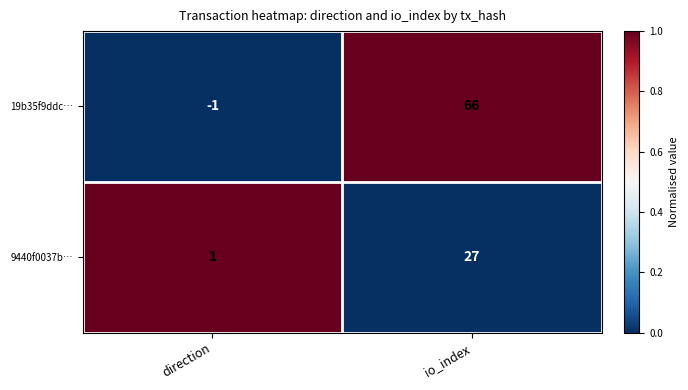

How many series are shown in this chart?

2